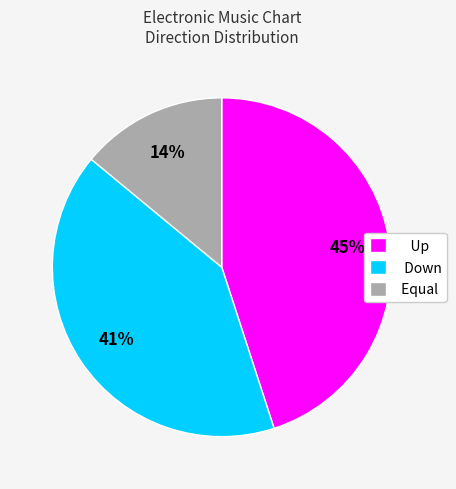

Which has a higher value, Down or Equal?

Down